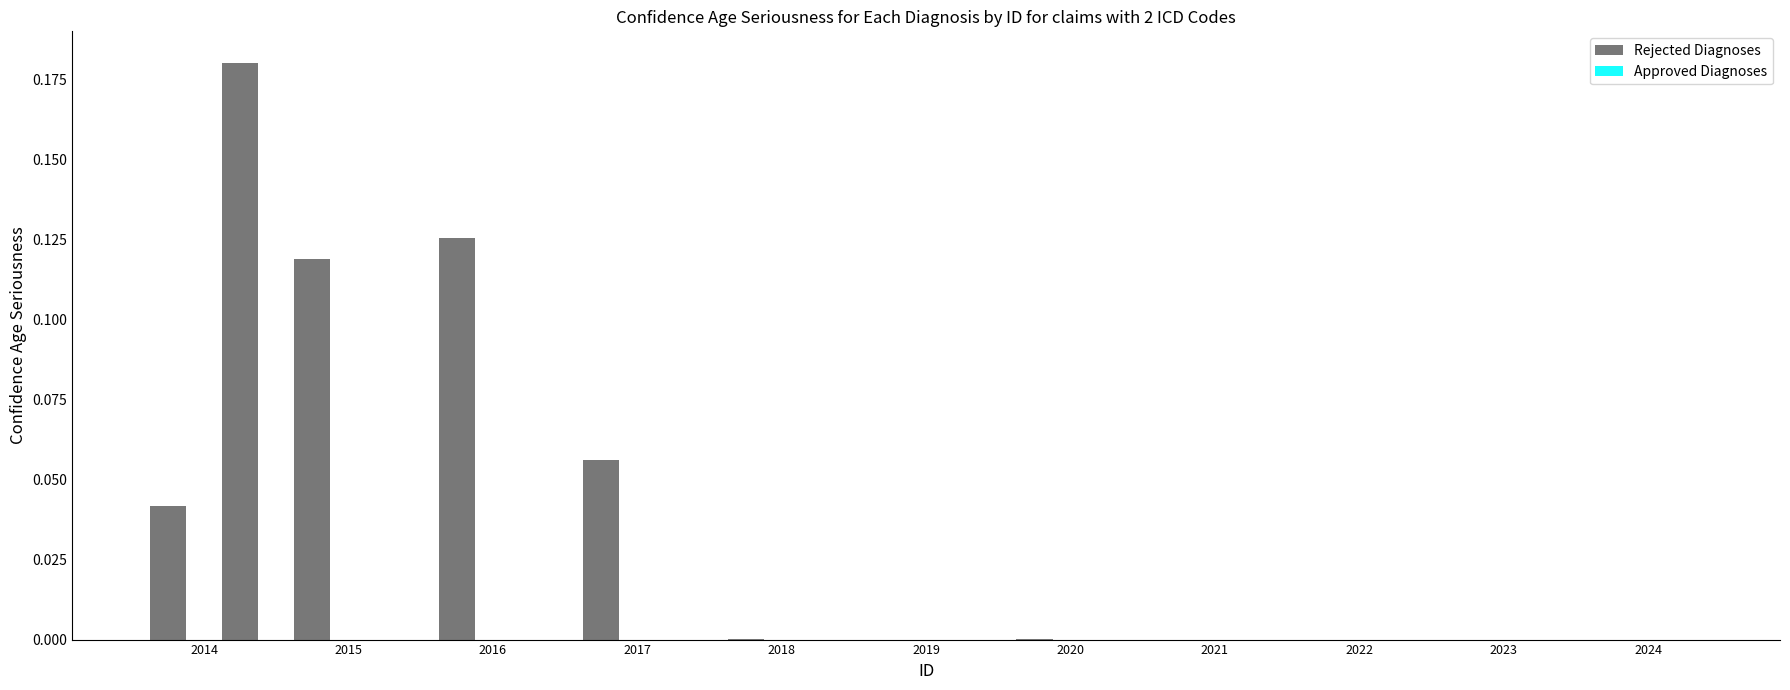

How many data points does each series have?

11